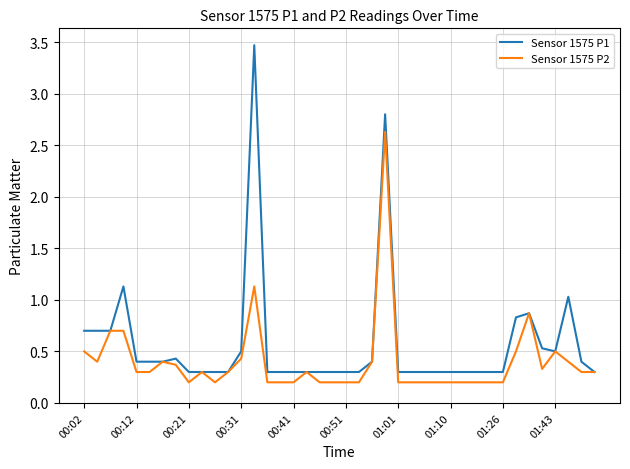

What is the difference between the maximum and second lowest values in the Sensor 1575 P1 series?

3.2